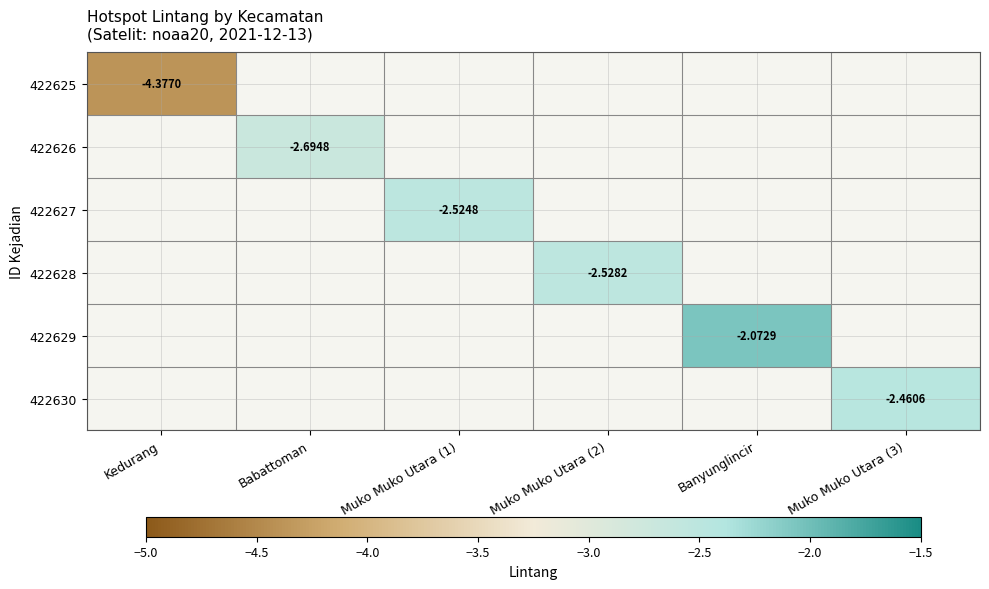

Which has a higher value, Babattoman or Muko Muko Utara (3)?

Muko Muko Utara (3)